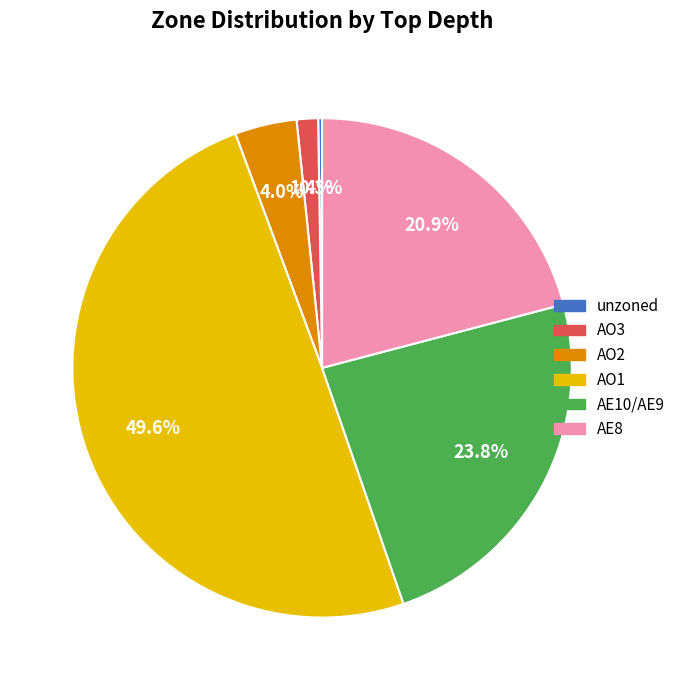

Between AO1 and AO2, which is larger?

AO1